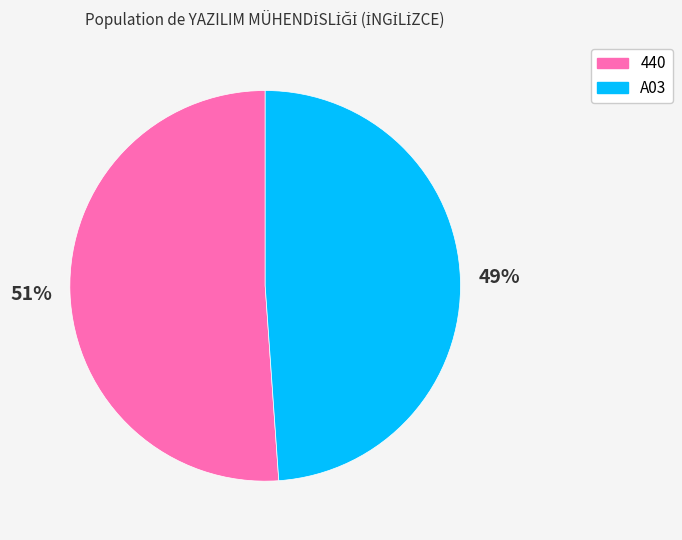

Between A03 and 440, which is larger?

440